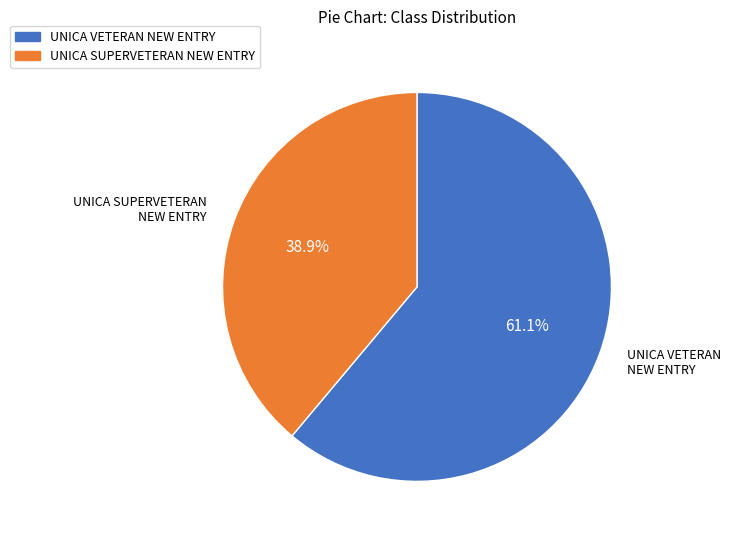

Does any single category account for the majority?

Yes